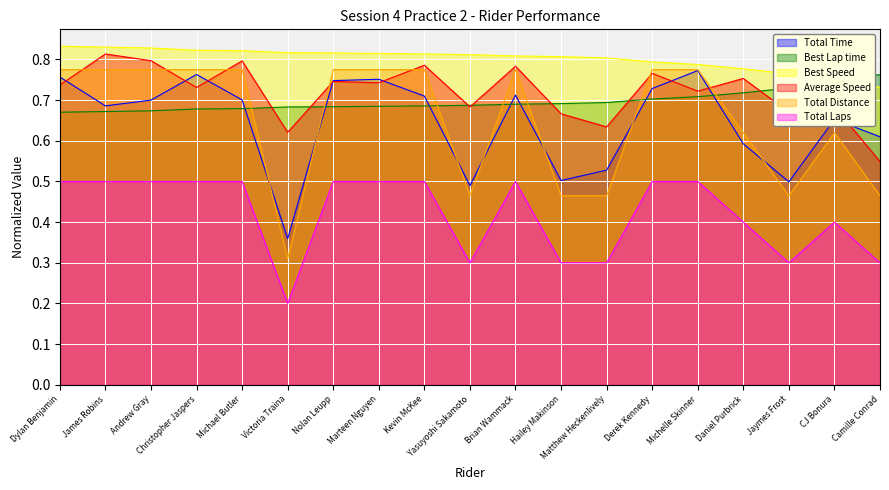

At which category does the chart reach its peak across all series?

Dylan Benjamin